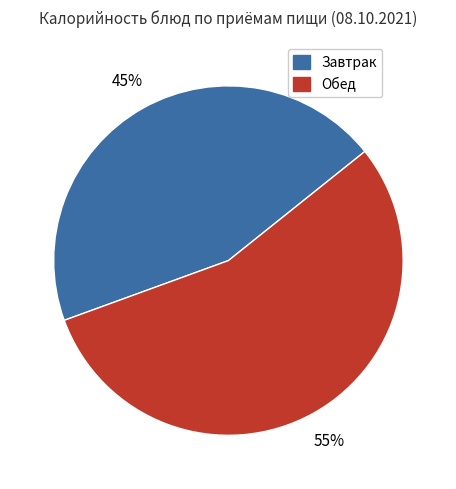

Is there a majority slice in this chart?

Yes